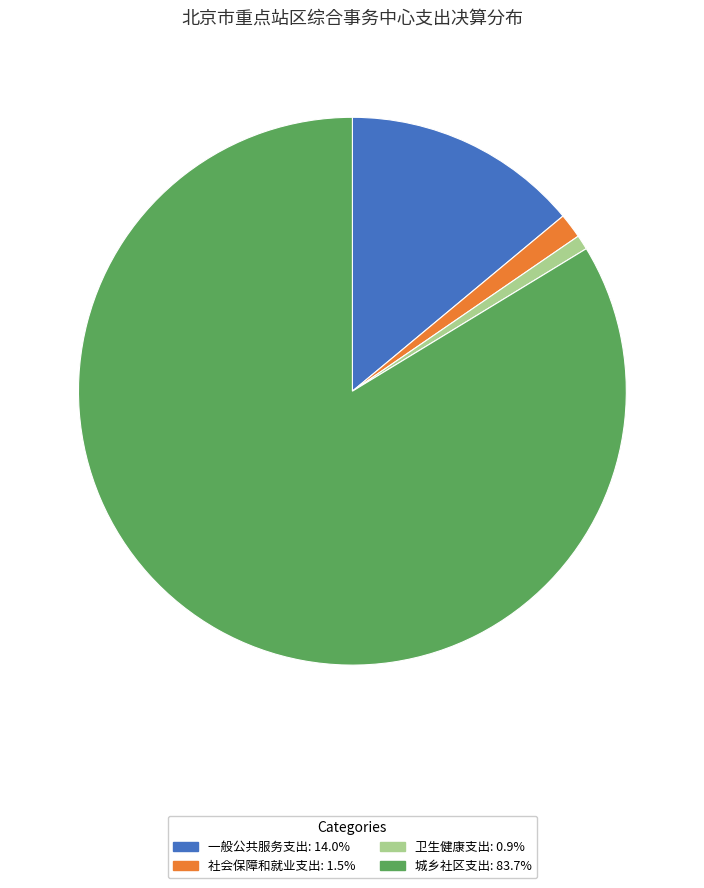

The 城乡社区支出 slice represents 84% of the pie. True or false?

True